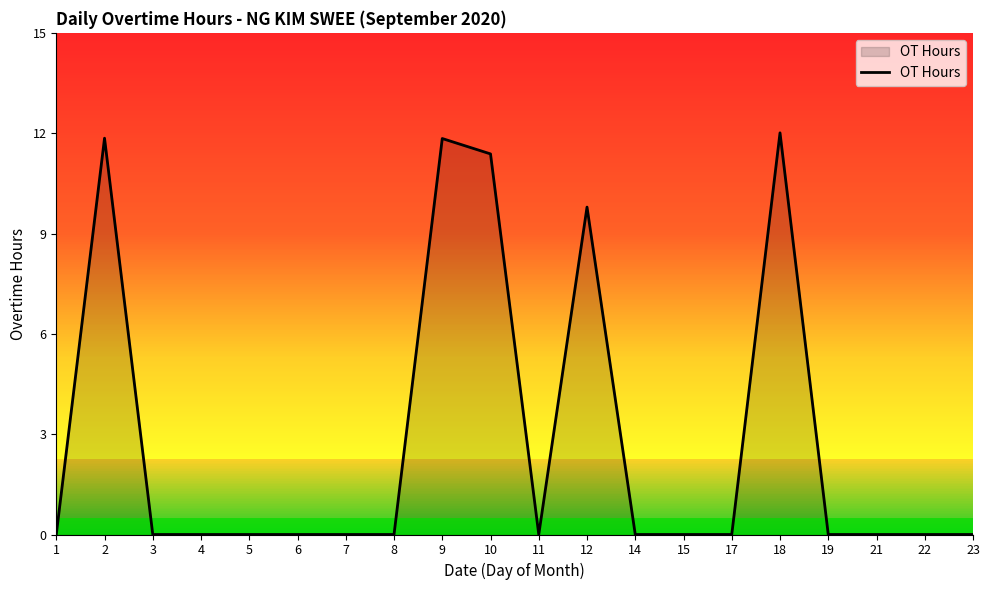

Is it true that the value at 15 is 6.1?

False